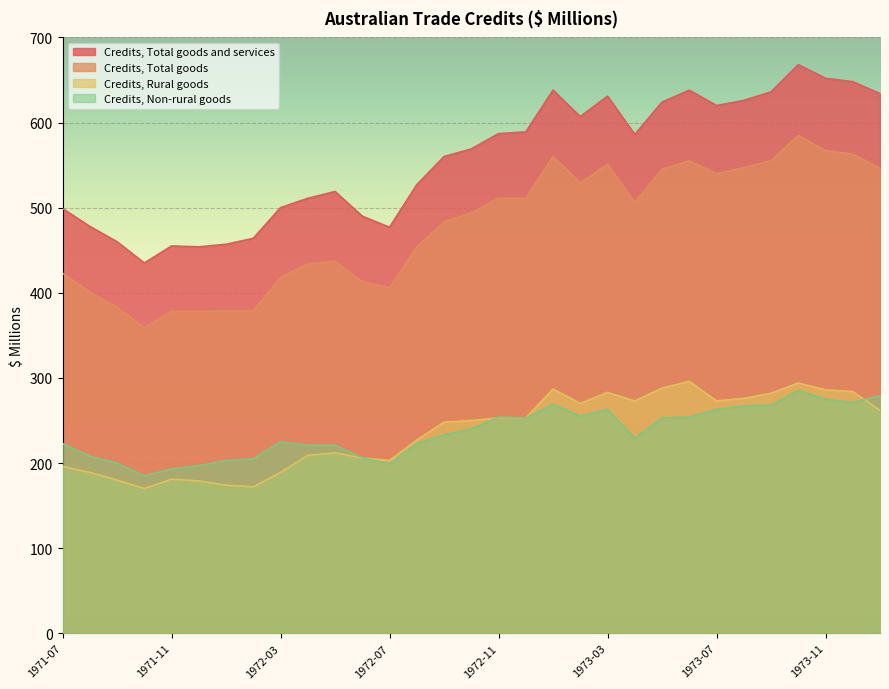

True or false: Credits, Non-rural goods has a value of 146 at 1973-03.

False